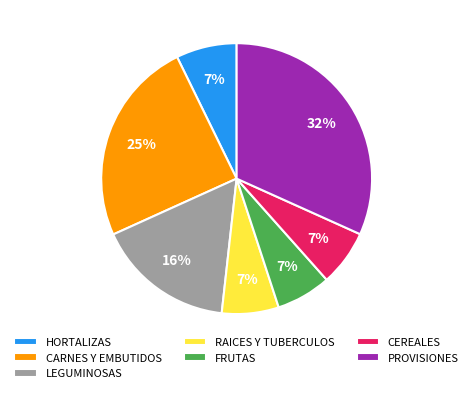

What is the ratio of the value at PROVISIONES to the value at CARNES Y EMBUTIDOS?

1.3